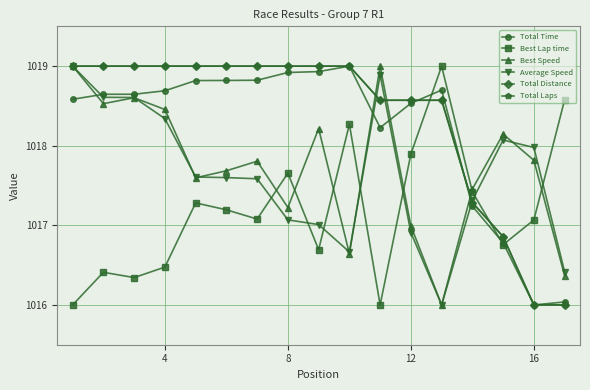

Is this an area chart (filled region under the line)?

No